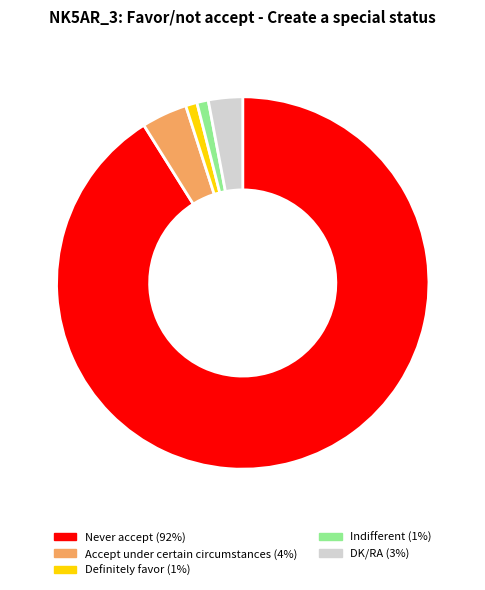

Which category has the biggest portion of the pie?

Never accept